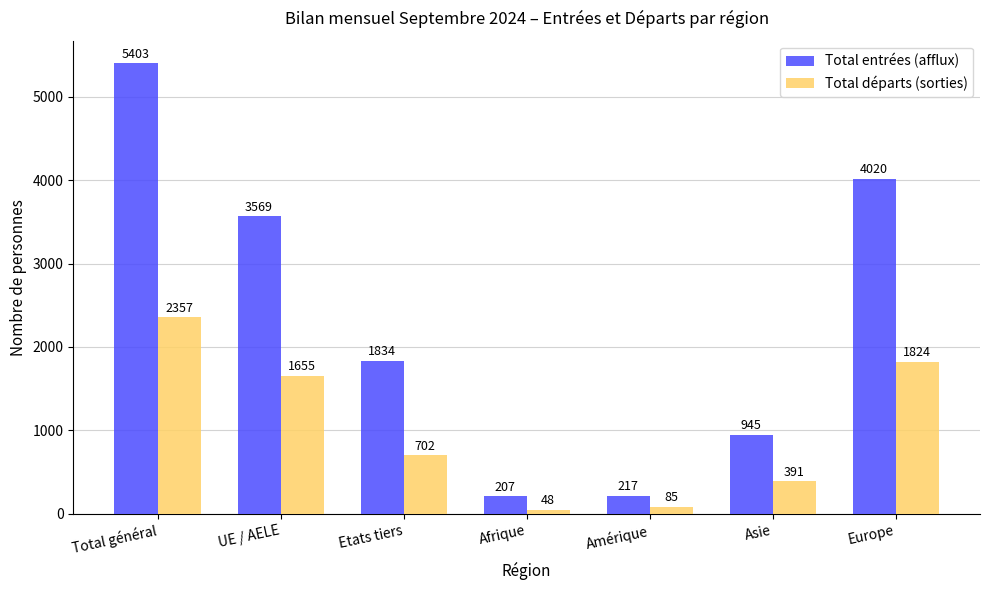

What is the value of the Total entrées (afflux) bar at the 4th from the left?

207